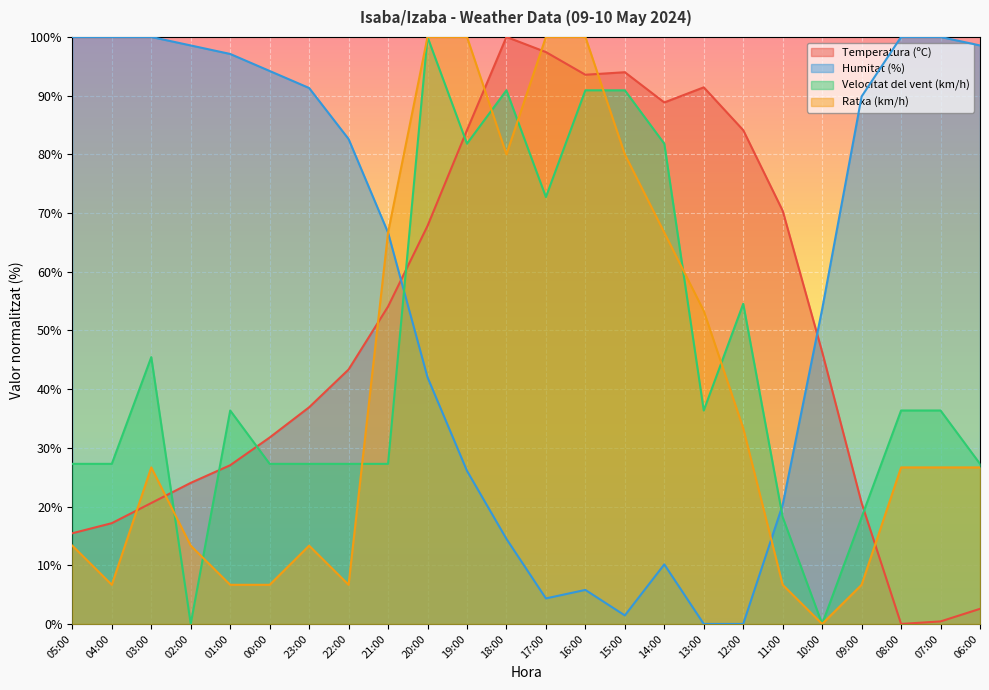

How many times do Velocitat del vent (km/h) and Humitat (%) cross each other?

2